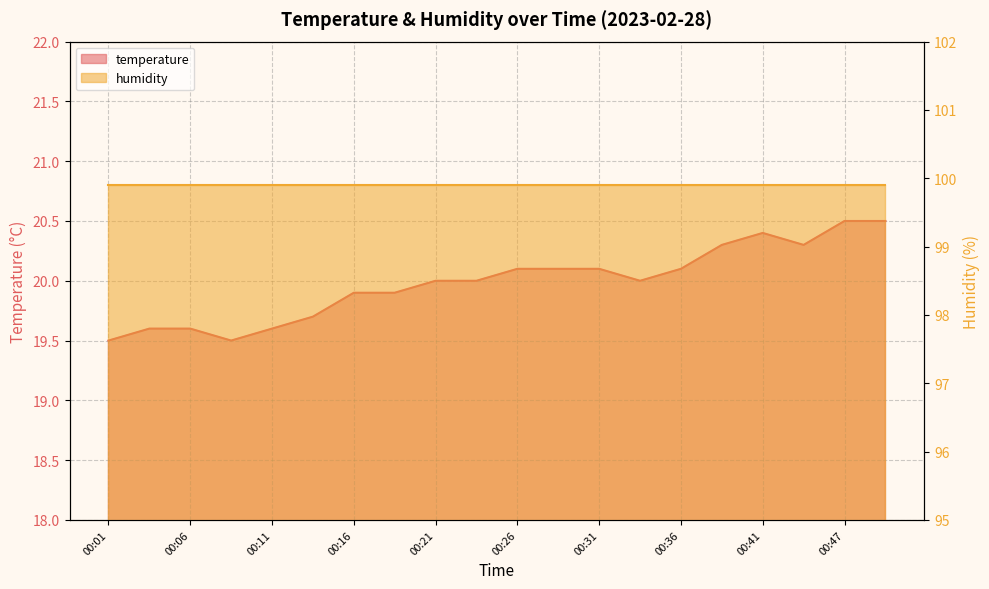

How many data points are less than 20?

8